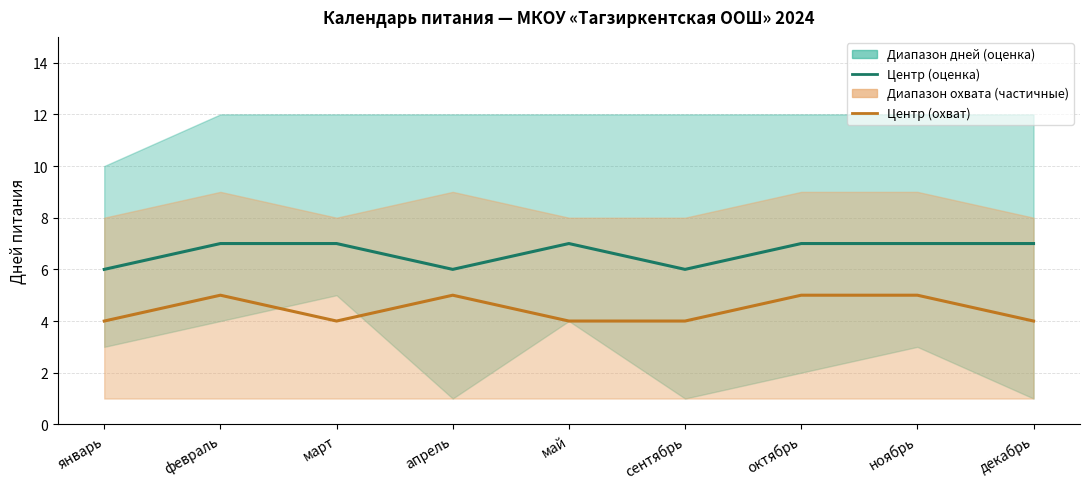

What is the total value across all series at январь?

10